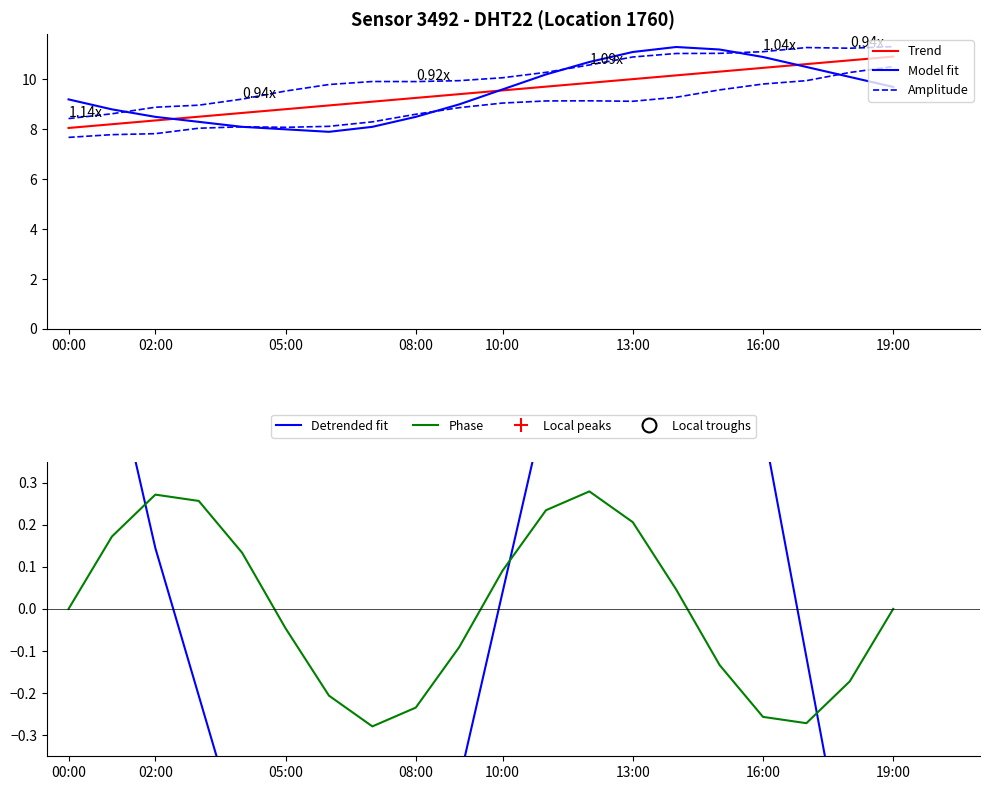

What is the lowest value of the Trend series?

8.1